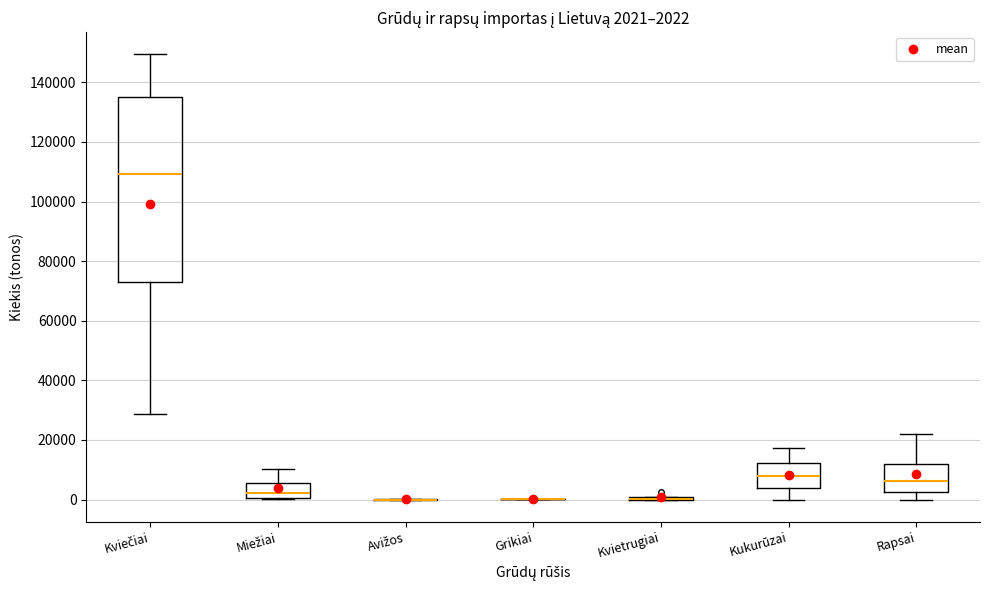

Which box is the tallest, from its lower edge to its upper edge?

Kviečiai